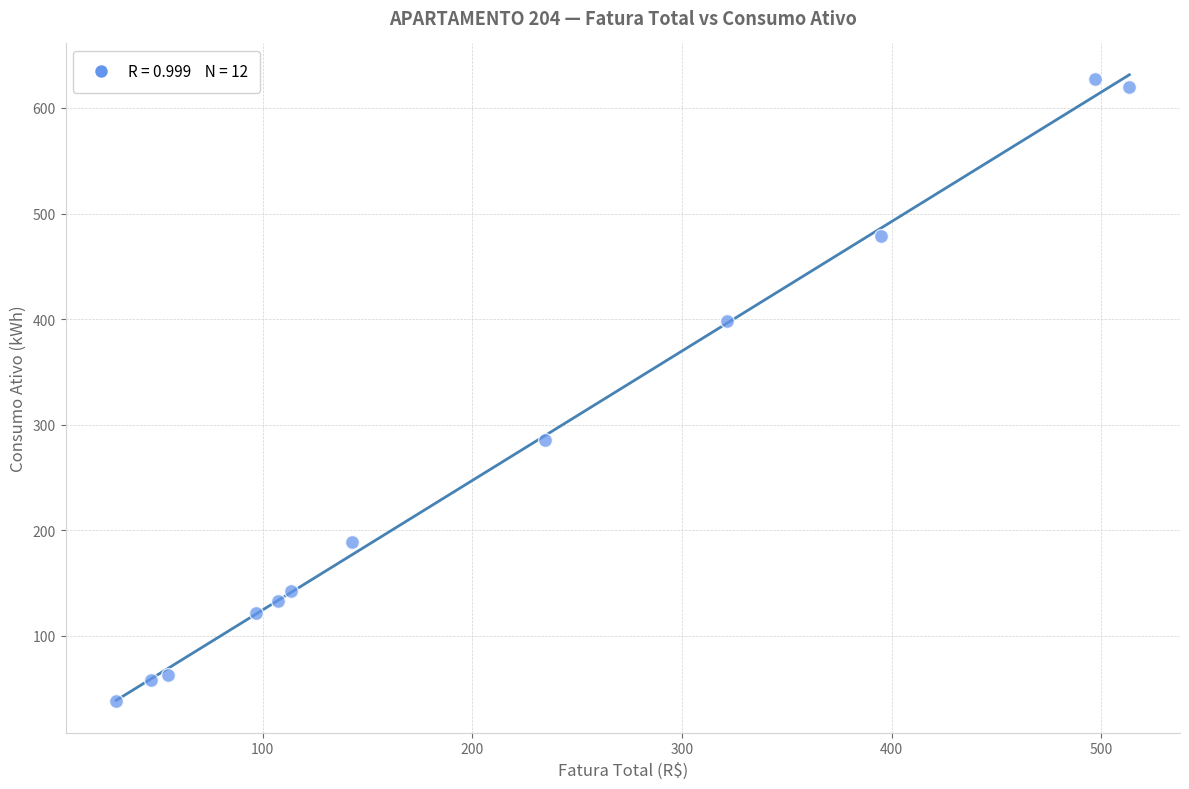

What is the average Y value?

263